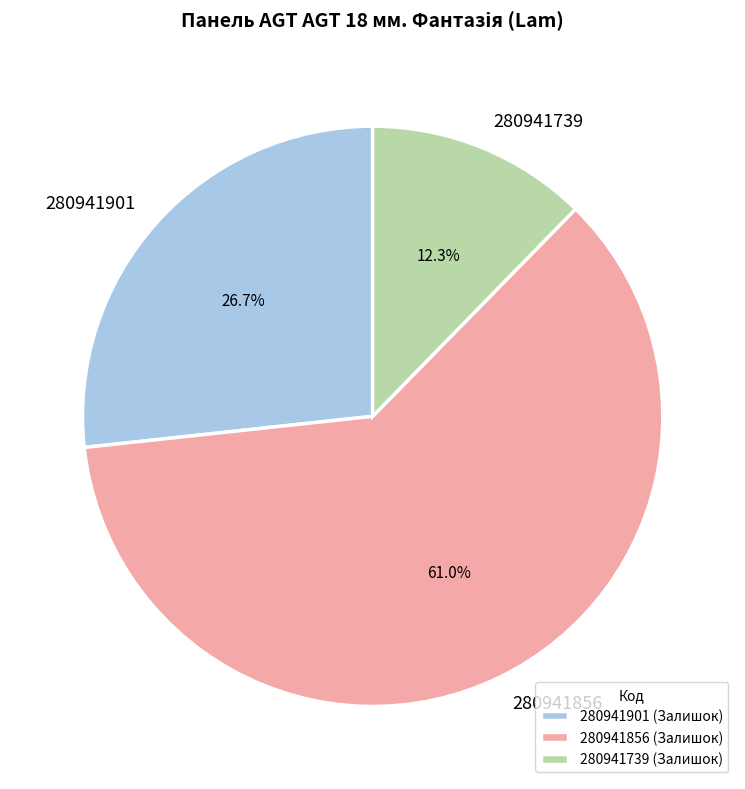

What is the smallest slice in the pie chart?

280941739